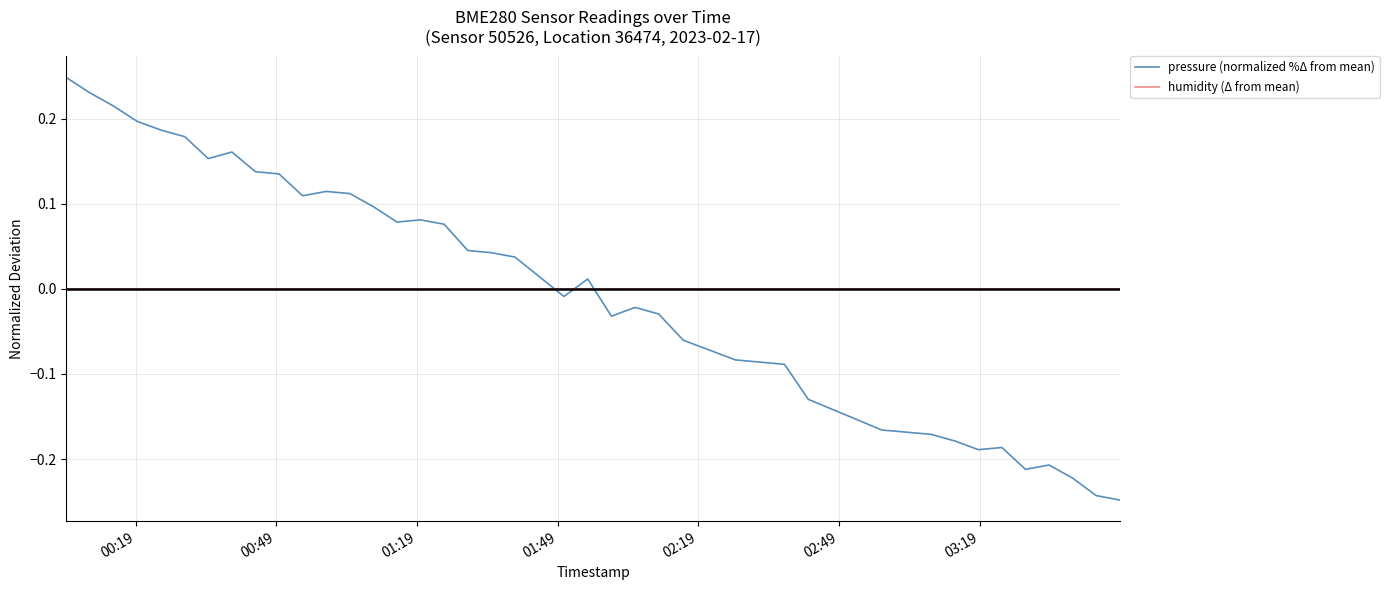

How many lines are shown in the chart?

2